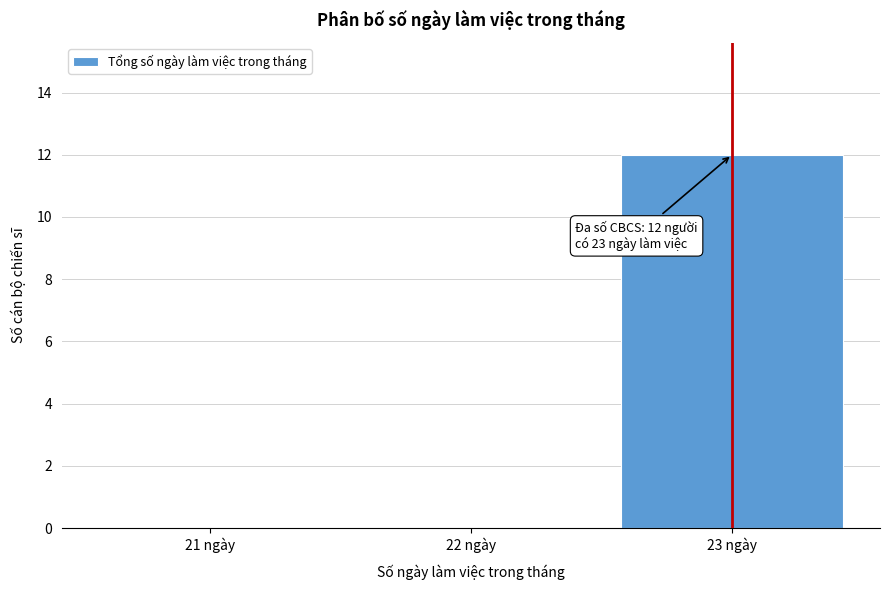

Which range on the x-axis has the tallest bar?

22.5 to 23.5